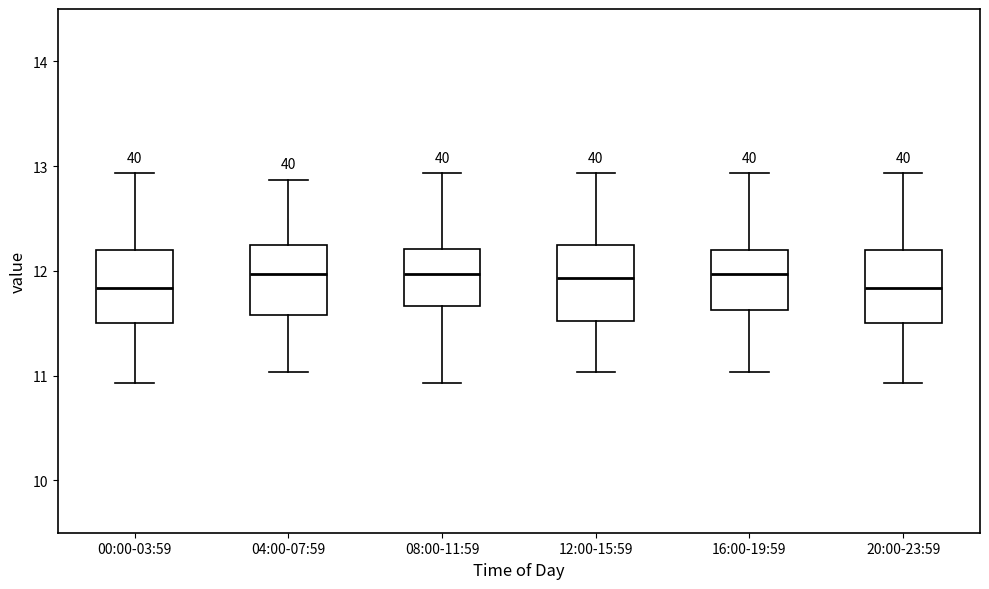

Reading left to right, transcribe this box plot: for each box, give where its median line is, the range the box spans, and where its two whiskers end, as read against the y-axis. The values are not printed on the chart, so give them approximately, as read against the axis.

00:00-03:59: median 11.8, box 11.5 to 12.2, whiskers 10.9 to 12.9
04:00-07:59: median 12.0, box 11.6 to 12.2, whiskers 11.0 to 12.9
08:00-11:59: median 12.0, box 11.7 to 12.2, whiskers 10.9 to 12.9
12:00-15:59: median 11.9, box 11.5 to 12.2, whiskers 11.0 to 12.9
16:00-19:59: median 12.0, box 11.6 to 12.2, whiskers 11.0 to 12.9
20:00-23:59: median 11.8, box 11.5 to 12.2, whiskers 10.9 to 12.9